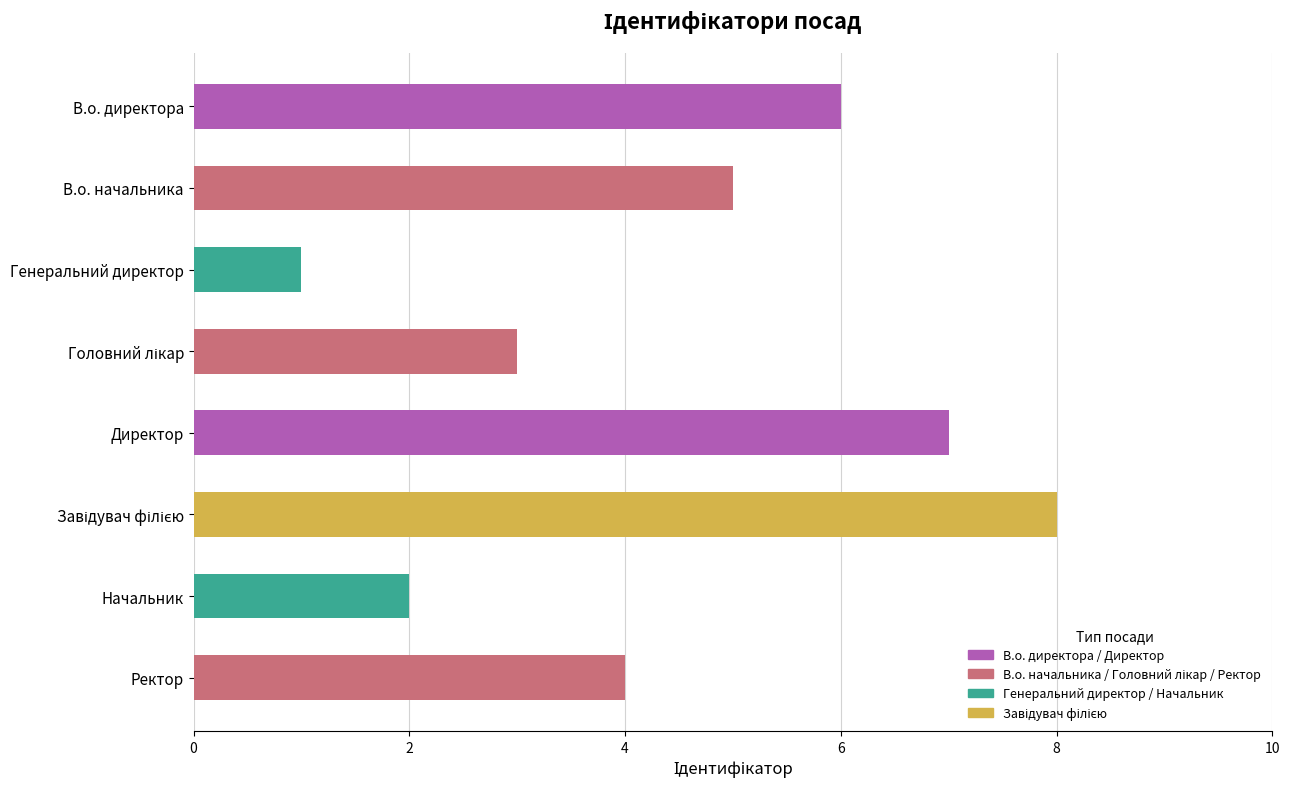

Is it true that the value at В.о. директора is 6?

True